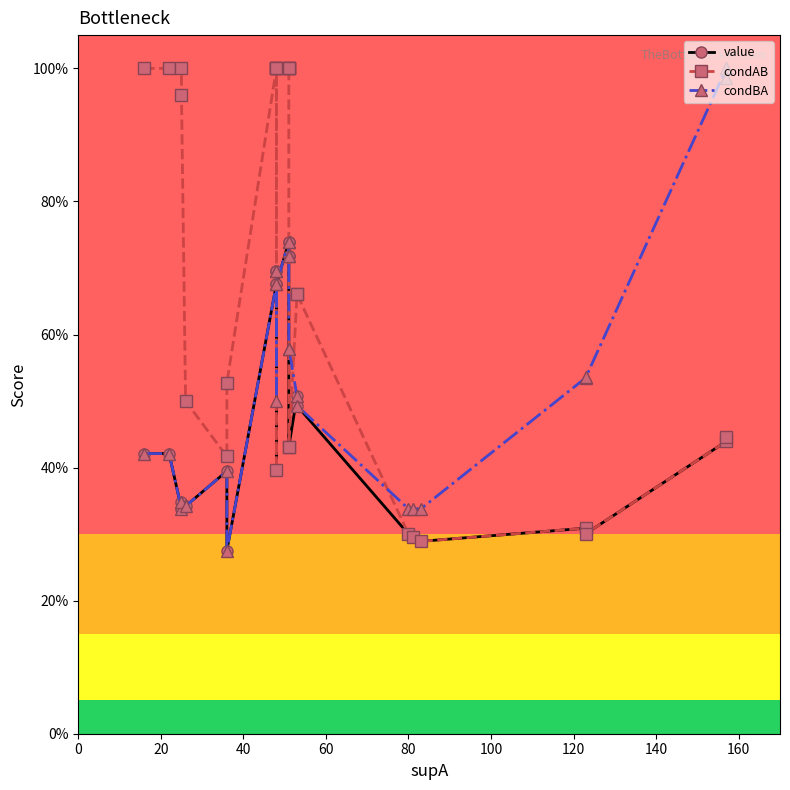

True or false: value and condAB cross at least once.

False